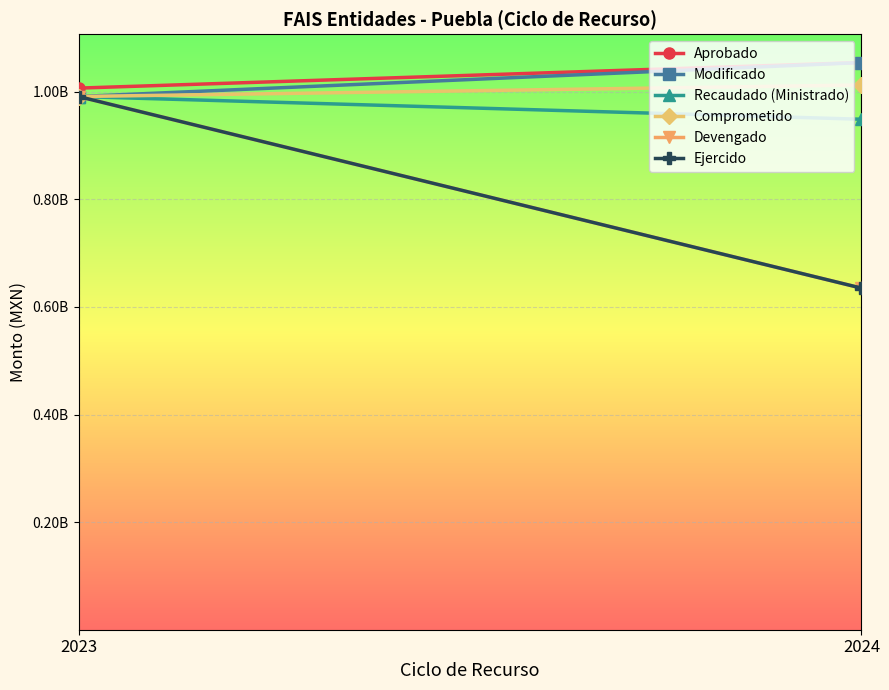

What is the value of the Ejercido point at the 2nd from the left?

635020062.4